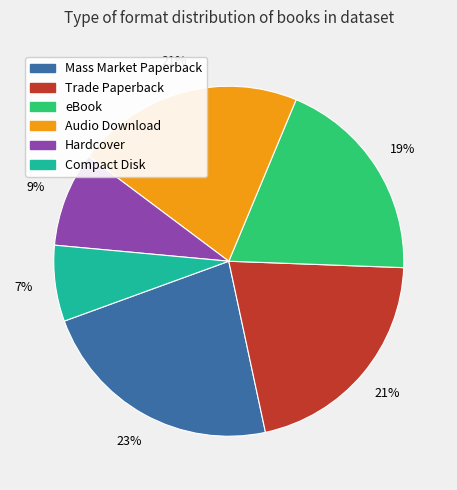

Does eBook represent more than half of the total?

No